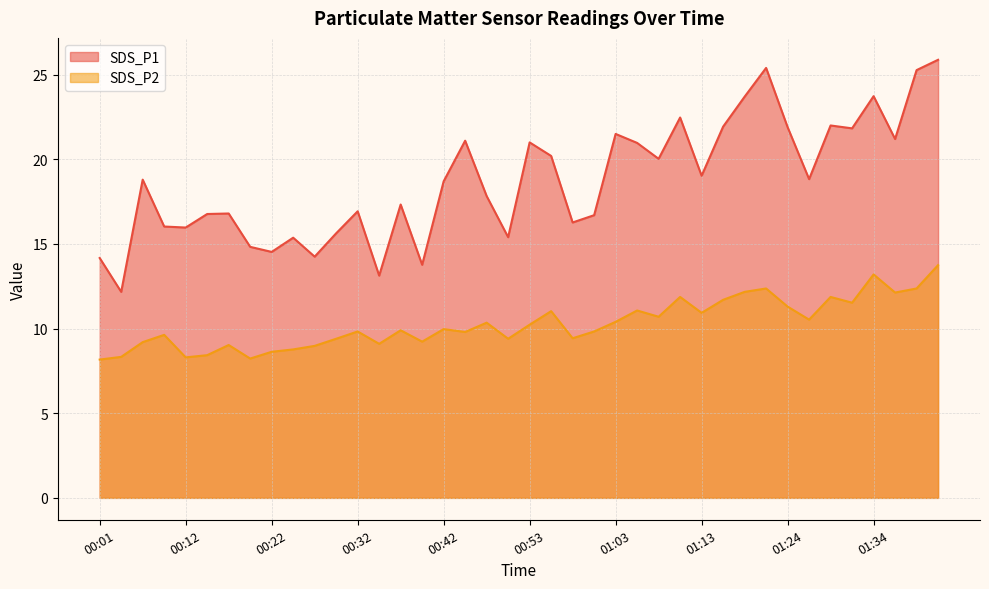

At how many categories does at least one series exceed 15?

33